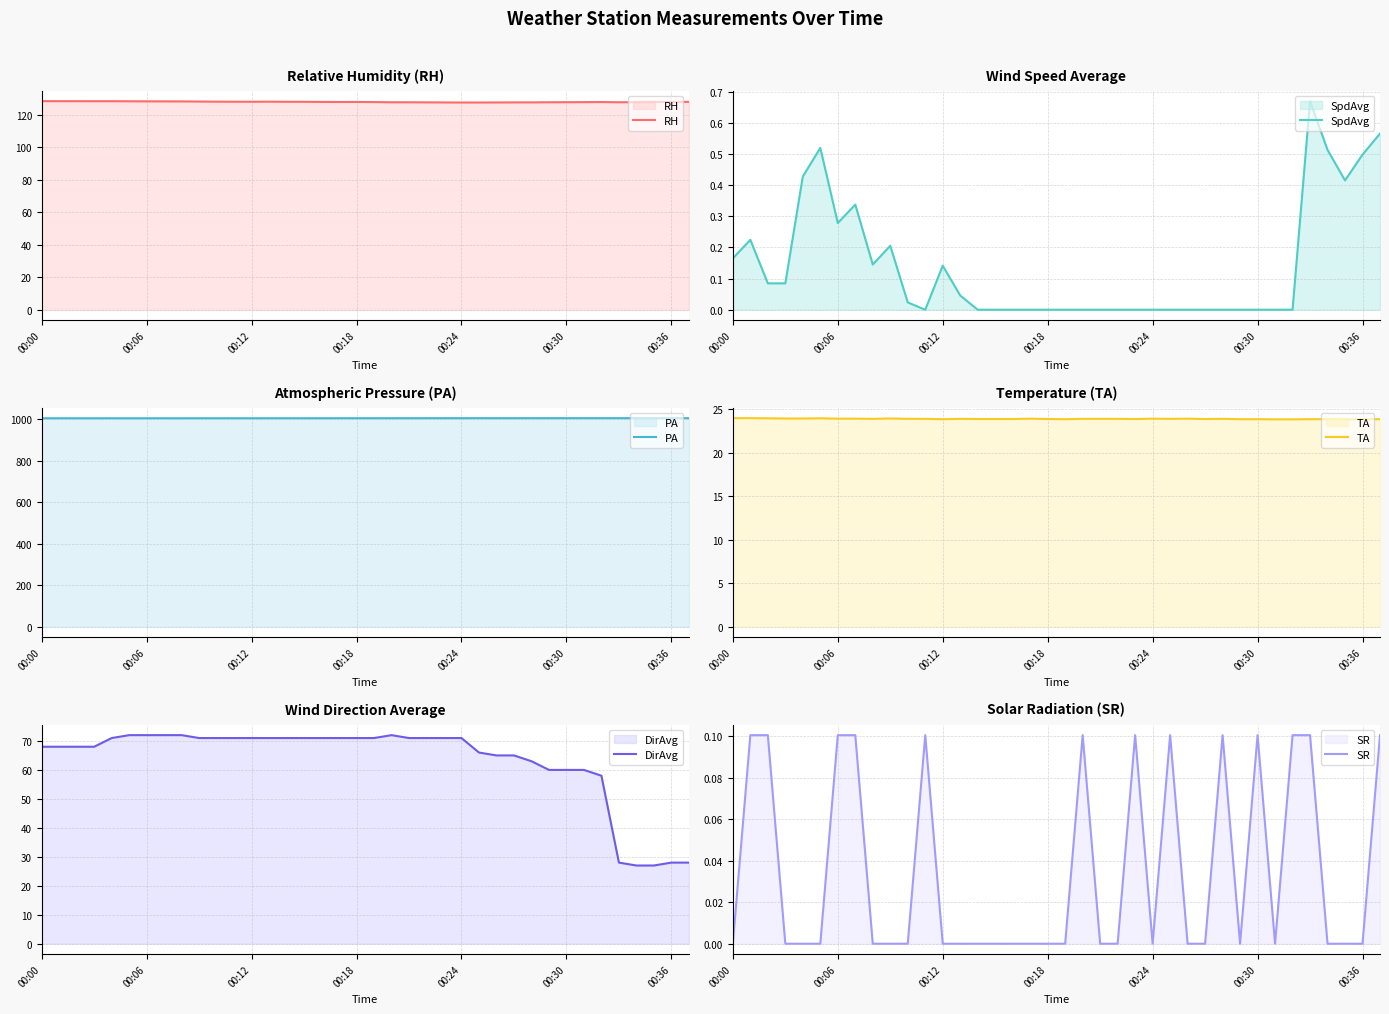

True or false: RH and SpdAvg intersect in this chart.

False